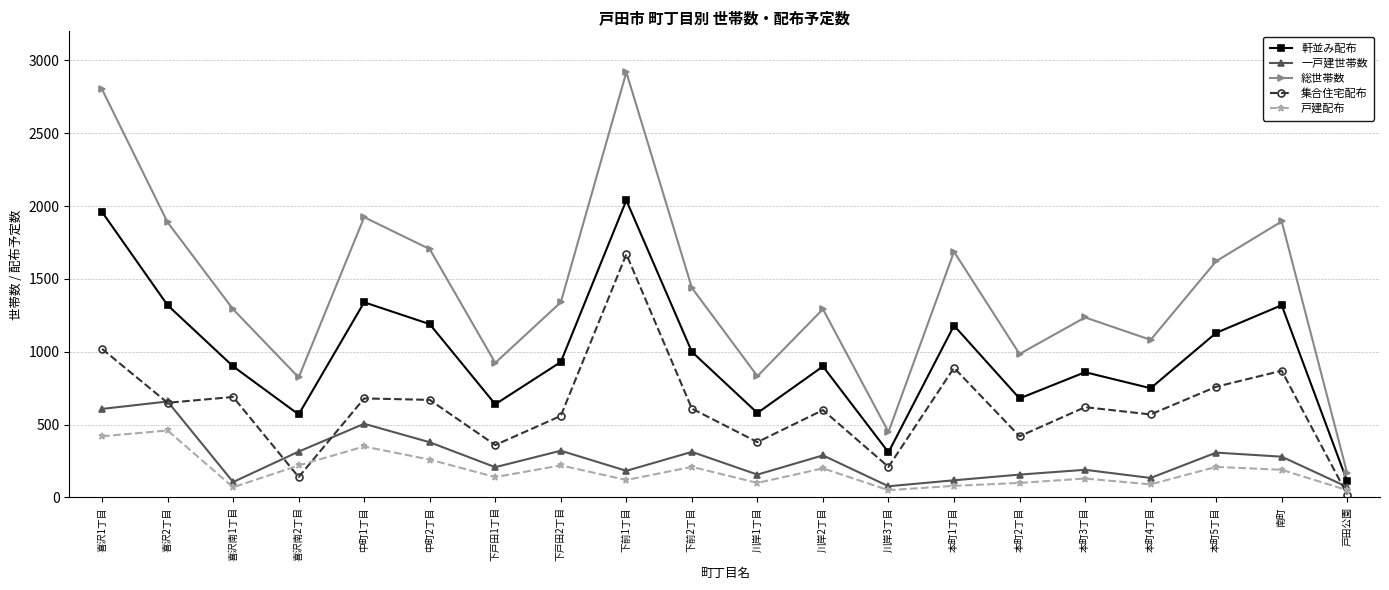

List the series in order of their peak value, lowest first.

戸建配布, 一戸建世帯数, 集合住宅配布, 軒並み配布, 総世帯数